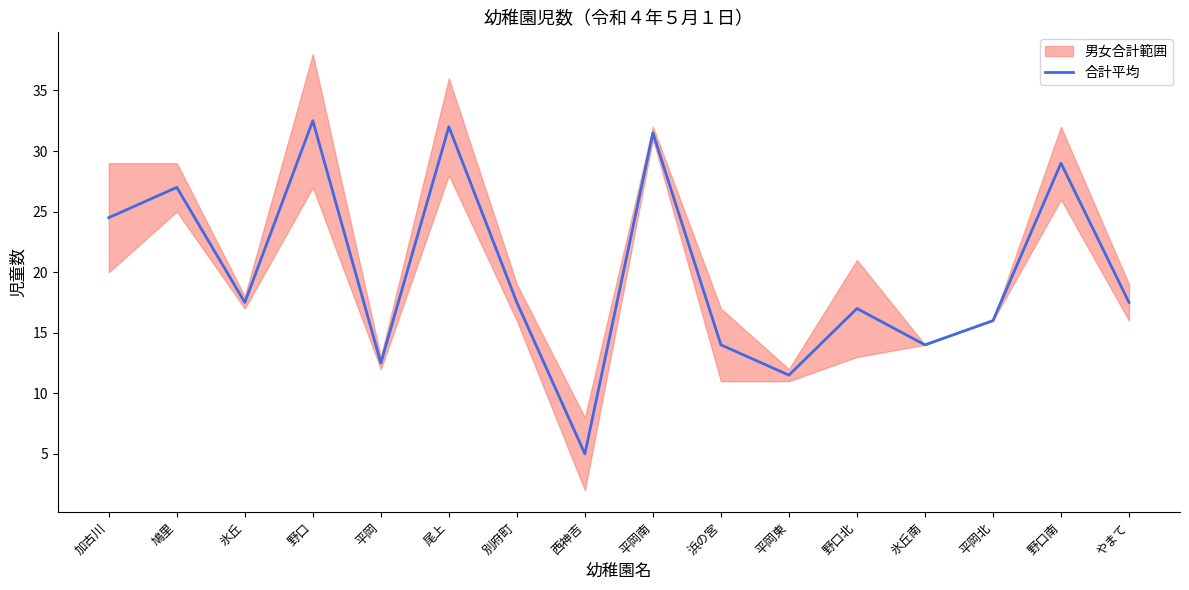

What is the greatest value displayed?

32.5